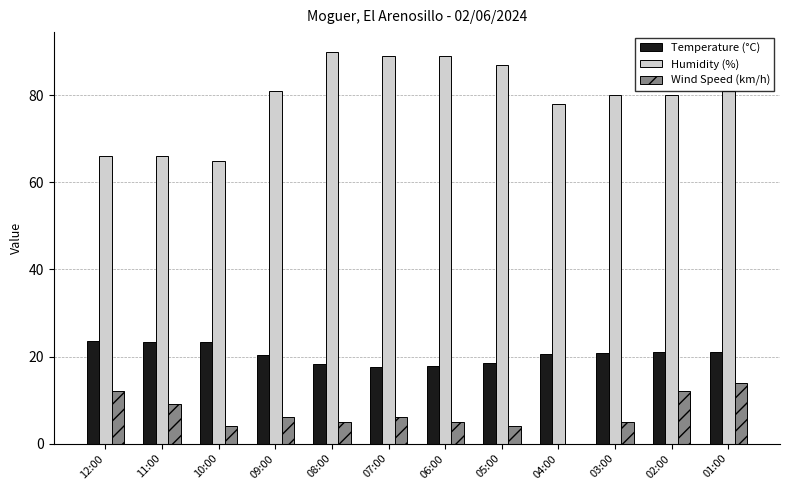

What is the highest value of the Wind Speed (km/h) series?

14.0